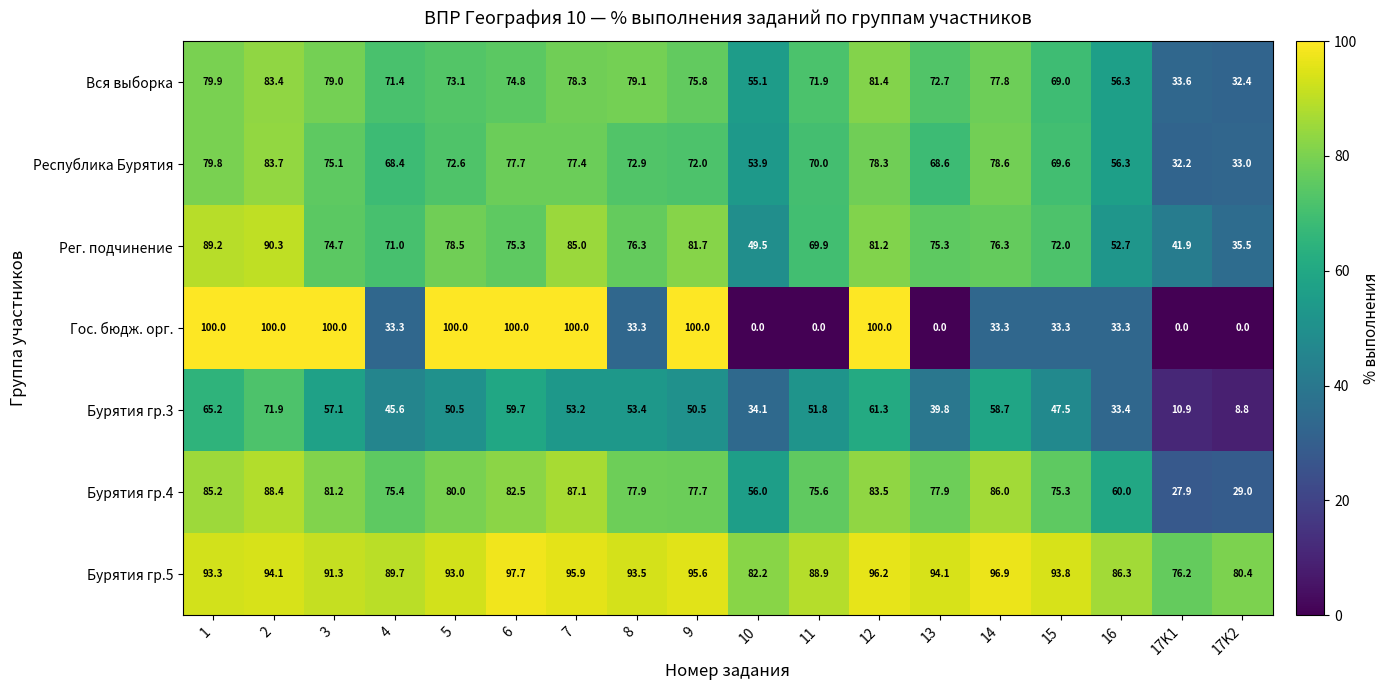

Which series changed the most between 1 and 5?

Бурятия гр.3